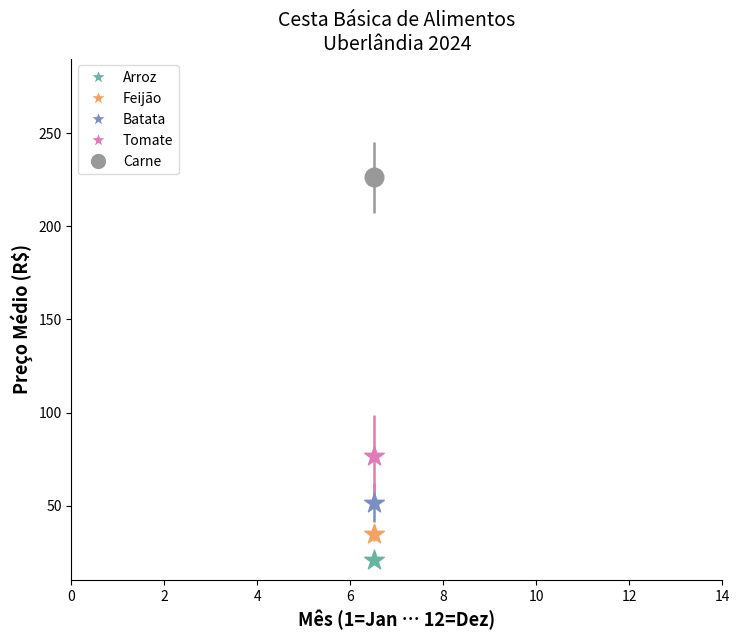

Across all data points, what is the average X value?

6.5